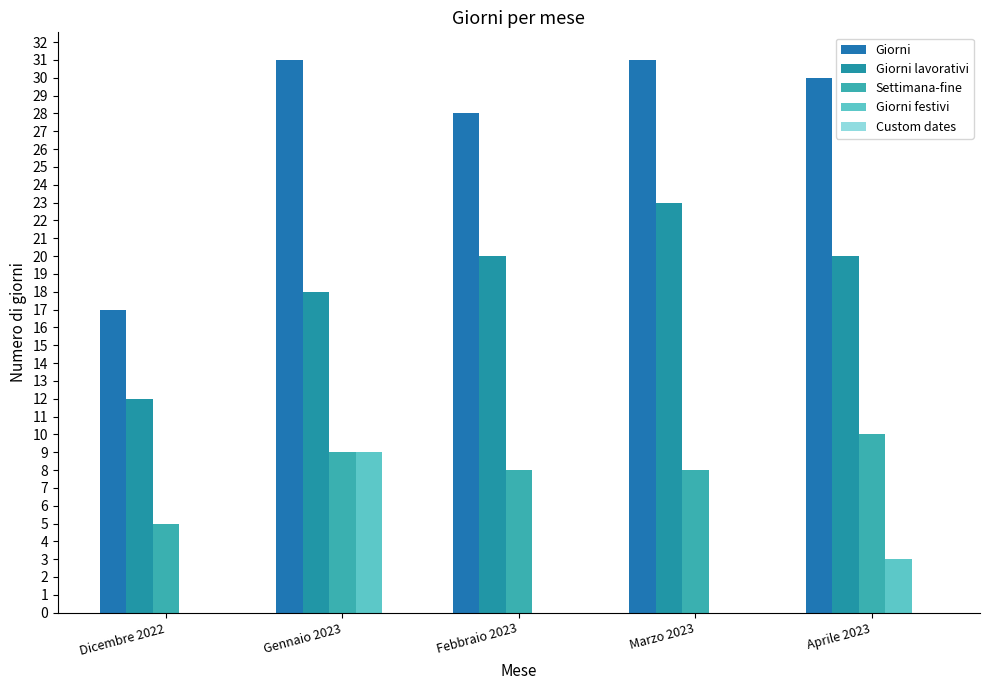

Does the chart contain stacked bars?

No